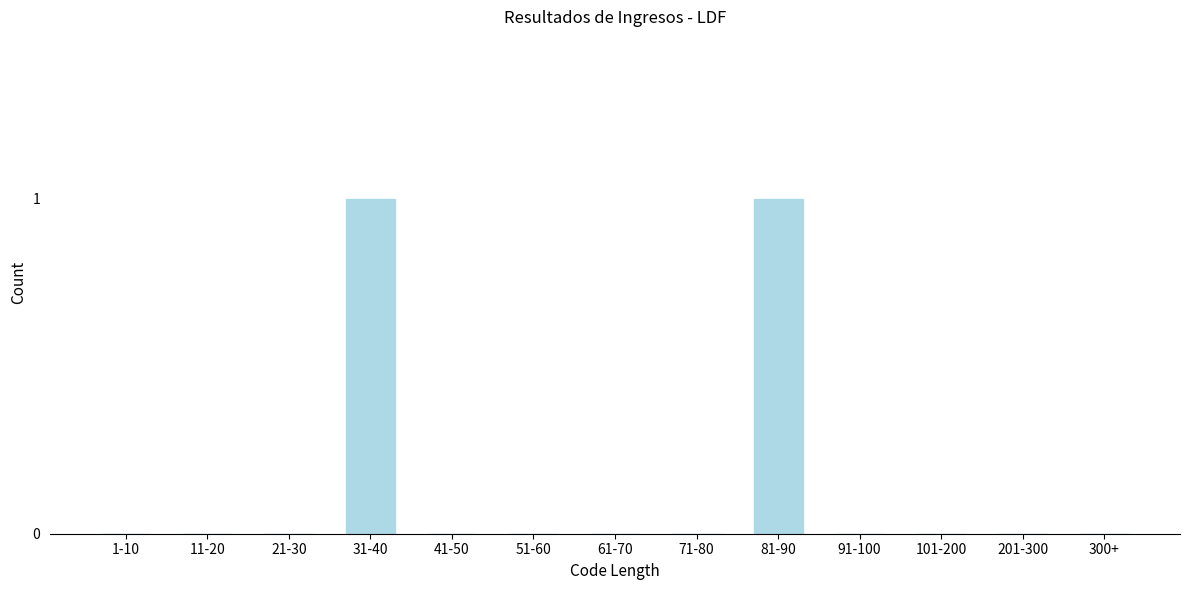

Reading left to right, what are all the values shown in this chart?

1-10=0	11-20=0	21-30=0	31-40=1	41-50=0	51-60=0	61-70=0	71-80=0	81-90=1	91-100=0	101-200=0	201-300=0	300+=0